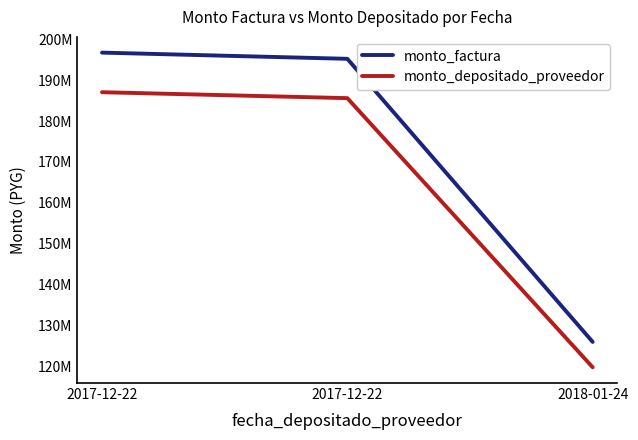

What are all the series names shown in the legend?

monto_factura, monto_depositado_proveedor